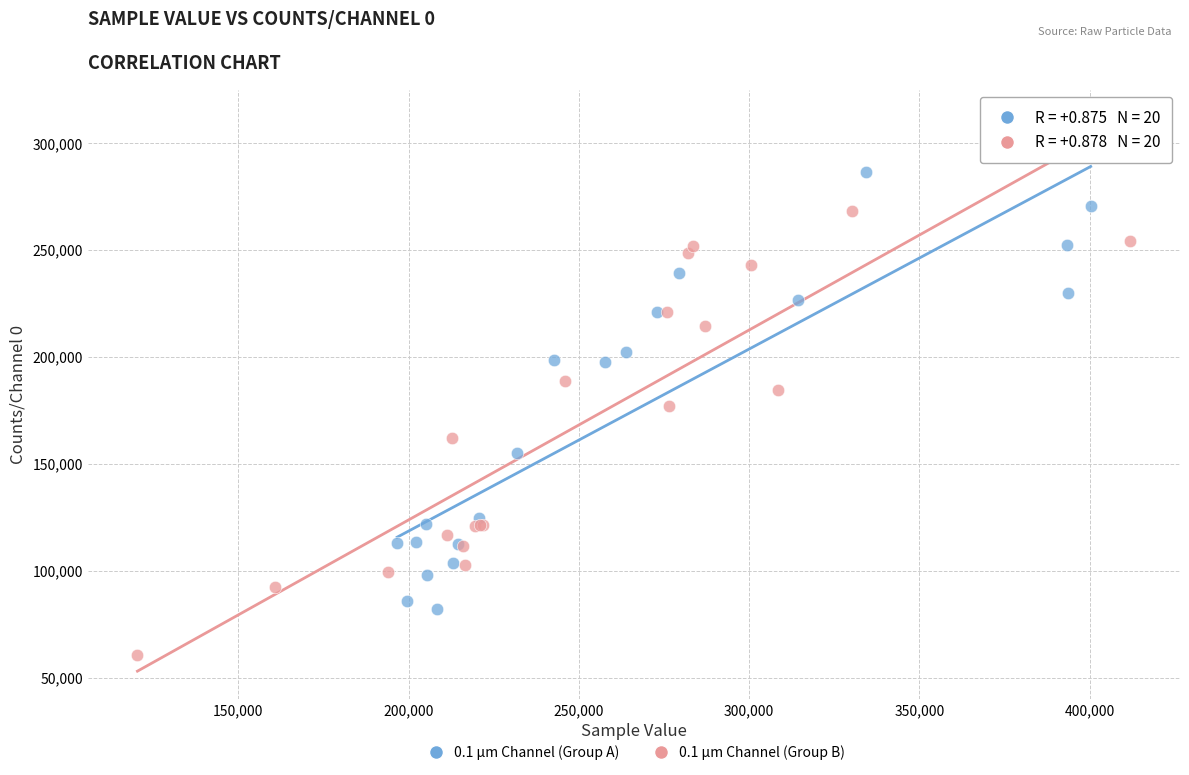

Which series contains the lowest Y value?

0.1 µm Channel (Group B)